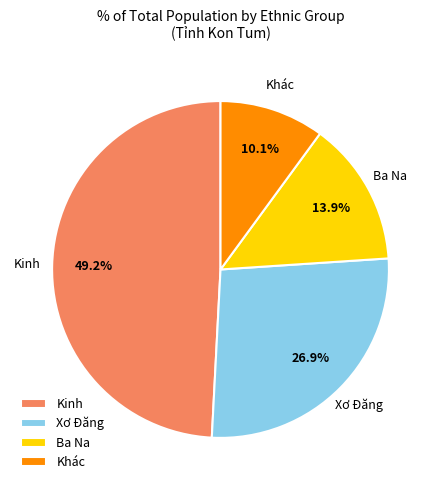

What percentage is NOT represented by Xơ Đăng?

73.1%